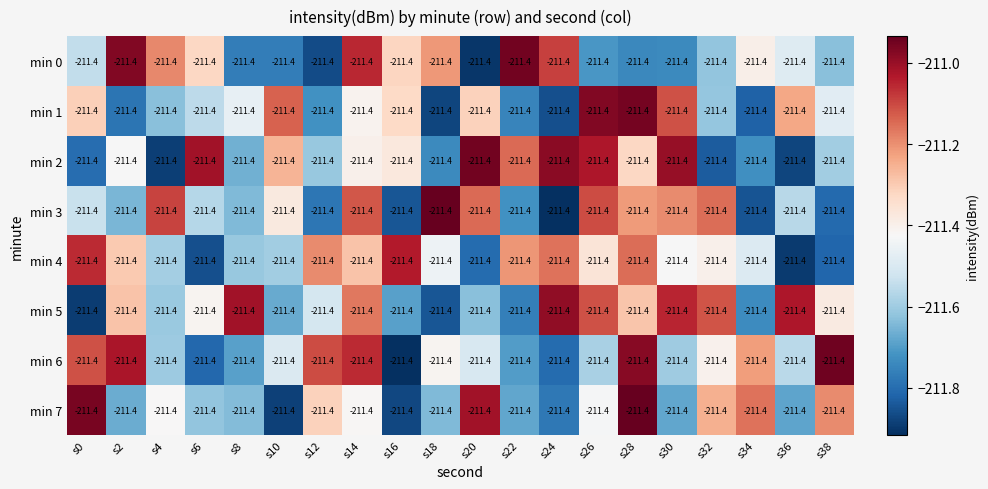

Reading right to left, extract all data points from this chart.

min 0: s38=-211.4	s36=-211.4	s34=-211.4	s32=-211.4	s30=-211.4	s28=-211.4	s26=-211.4	s24=-211.4	s22=-211.4	s20=-211.4	s18=-211.4	s16=-211.4	s14=-211.4	s12=-211.4	s10=-211.4	s8=-211.4	s6=-211.4	s4=-211.4	s2=-211.4	s0=-211.4
min 1: s38=-211.4	s36=-211.4	s34=-211.4	s32=-211.4	s30=-211.4	s28=-211.4	s26=-211.4	s24=-211.4	s22=-211.4	s20=-211.4	s18=-211.4	s16=-211.4	s14=-211.4	s12=-211.4	s10=-211.4	s8=-211.4	s6=-211.4	s4=-211.4	s2=-211.4	s0=-211.4
min 2: s38=-211.4	s36=-211.4	s34=-211.4	s32=-211.4	s30=-211.4	s28=-211.4	s26=-211.4	s24=-211.4	s22=-211.4	s20=-211.4	s18=-211.4	s16=-211.4	s14=-211.4	s12=-211.4	s10=-211.4	s8=-211.4	s6=-211.4	s4=-211.4	s2=-211.4	s0=-211.4
min 3: s38=-211.4	s36=-211.4	s34=-211.4	s32=-211.4	s30=-211.4	s28=-211.4	s26=-211.4	s24=-211.4	s22=-211.4	s20=-211.4	s18=-211.4	s16=-211.4	s14=-211.4	s12=-211.4	s10=-211.4	s8=-211.4	s6=-211.4	s4=-211.4	s2=-211.4	s0=-211.4
min 4: s38=-211.4	s36=-211.4	s34=-211.4	s32=-211.4	s30=-211.4	s28=-211.4	s26=-211.4	s24=-211.4	s22=-211.4	s20=-211.4	s18=-211.4	s16=-211.4	s14=-211.4	s12=-211.4	s10=-211.4	s8=-211.4	s6=-211.4	s4=-211.4	s2=-211.4	s0=-211.4
min 5: s38=-211.4	s36=-211.4	s34=-211.4	s32=-211.4	s30=-211.4	s28=-211.4	s26=-211.4	s24=-211.4	s22=-211.4	s20=-211.4	s18=-211.4	s16=-211.4	s14=-211.4	s12=-211.4	s10=-211.4	s8=-211.4	s6=-211.4	s4=-211.4	s2=-211.4	s0=-211.4
min 6: s38=-211.4	s36=-211.4	s34=-211.4	s32=-211.4	s30=-211.4	s28=-211.4	s26=-211.4	s24=-211.4	s22=-211.4	s20=-211.4	s18=-211.4	s16=-211.4	s14=-211.4	s12=-211.4	s10=-211.4	s8=-211.4	s6=-211.4	s4=-211.4	s2=-211.4	s0=-211.4
min 7: s38=-211.4	s36=-211.4	s34=-211.4	s32=-211.4	s30=-211.4	s28=-211.4	s26=-211.4	s24=-211.4	s22=-211.4	s20=-211.4	s18=-211.4	s16=-211.4	s14=-211.4	s12=-211.4	s10=-211.4	s8=-211.4	s6=-211.4	s4=-211.4	s2=-211.4	s0=-211.4